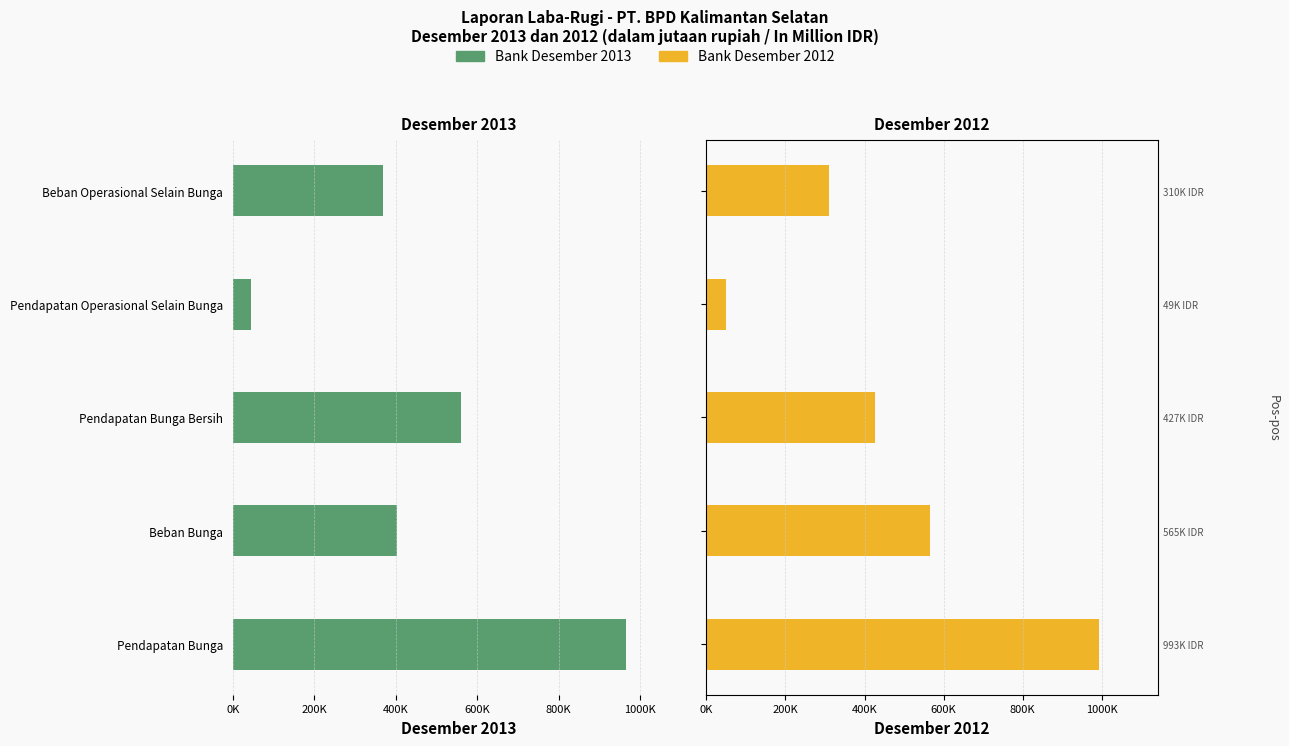

The Bank Desember 2012 series shows 199961 at Pendapatan Bunga. True or false?

False